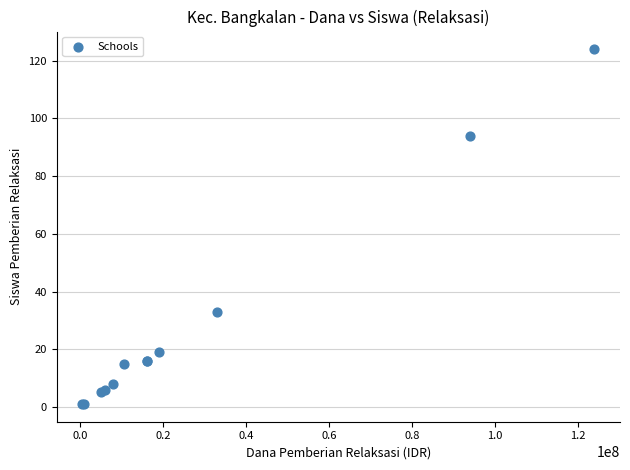

What Y value in the scatter plot is closest to 62?

33